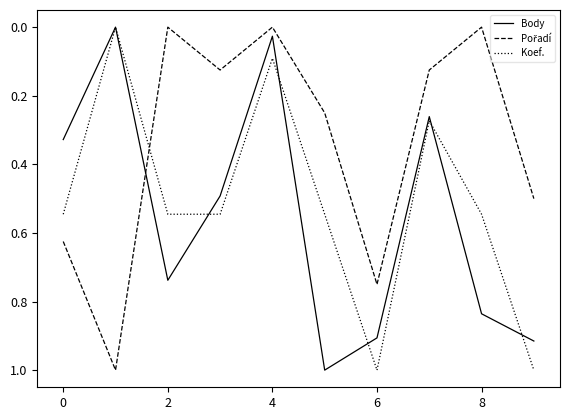

What is the greatest value displayed?

1.0